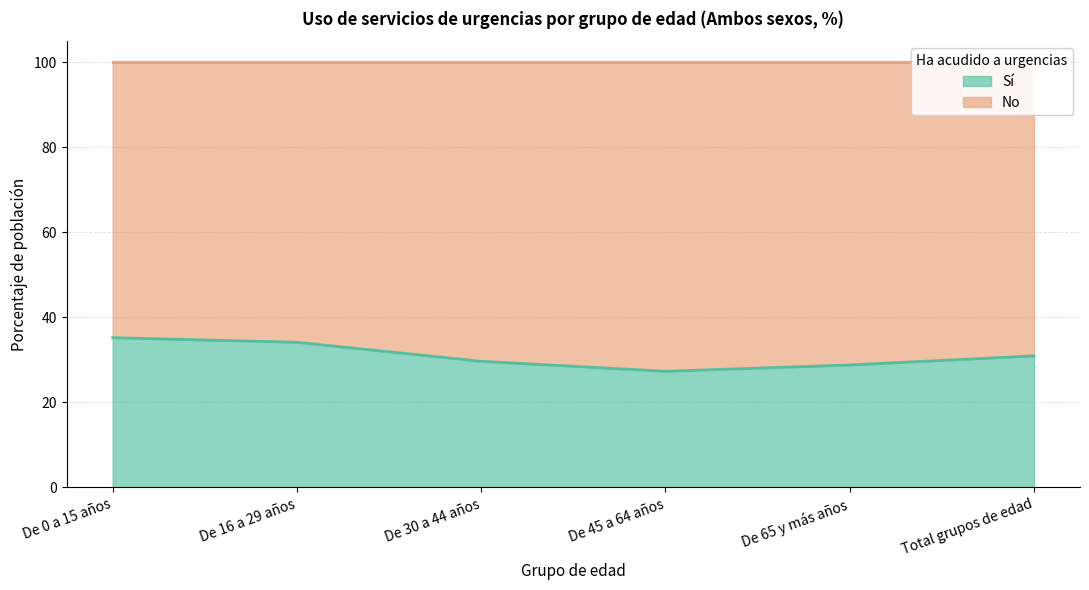

What is the change in value from De 16 a 29 años to De 30 a 44 años?

-4.5